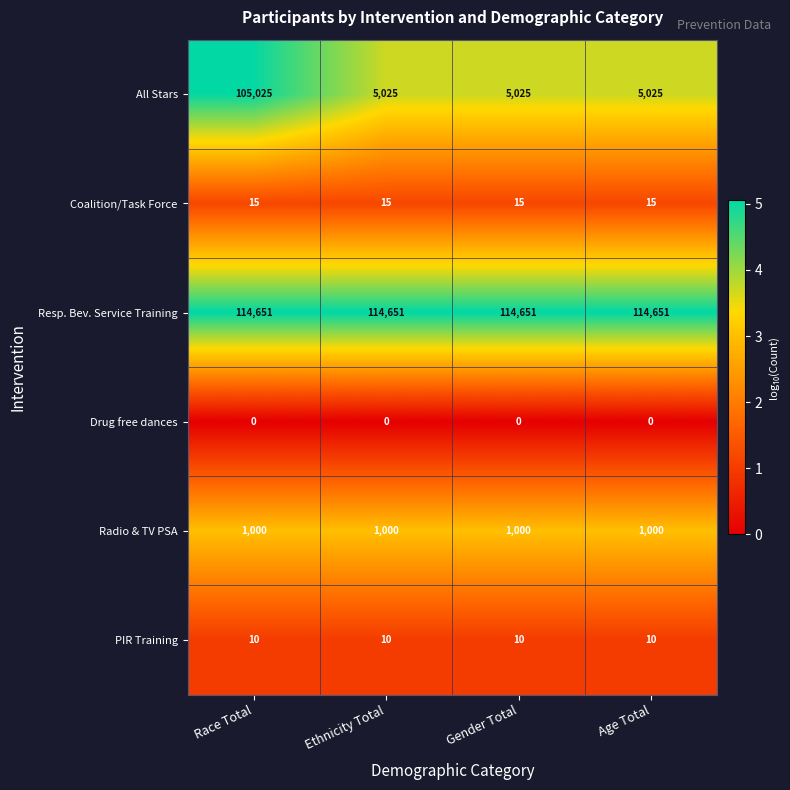

Is it true that Resp. Bev. Service Training equals 114651 at Race Total?

True